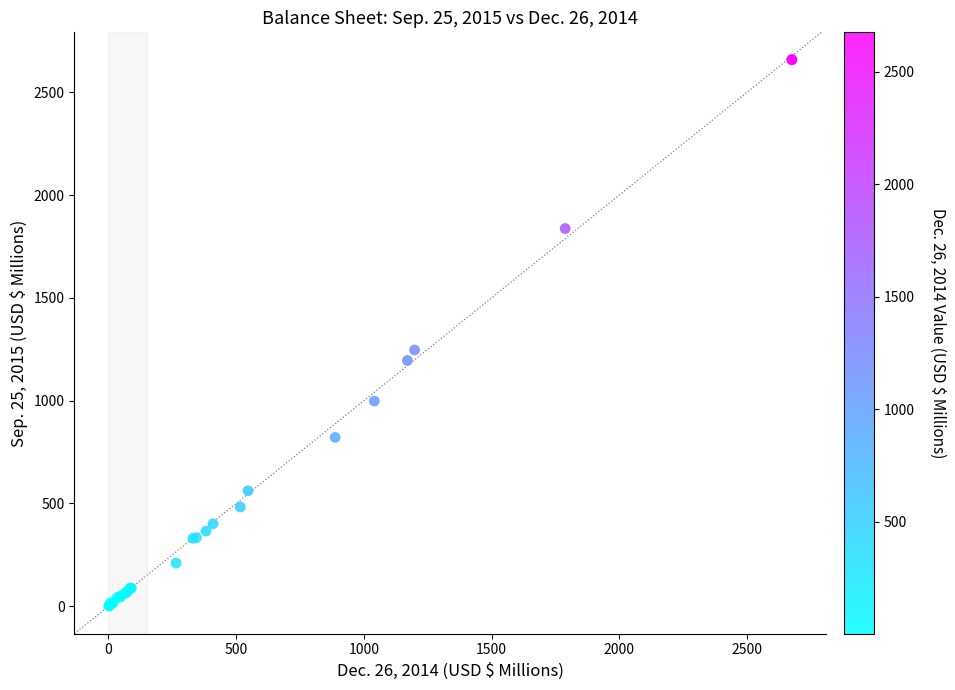

What Y value in the scatter plot is closest to 1330?

1246.3